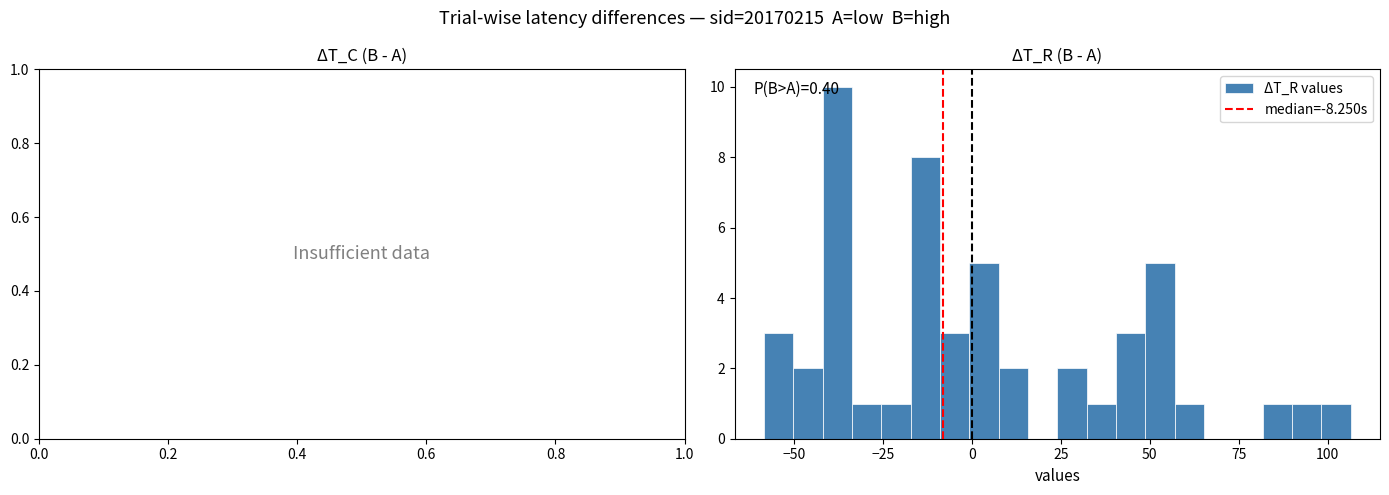

Around what value on the x-axis is the tallest bar? Give the approximate position of its centre, as read against the axis.

-40